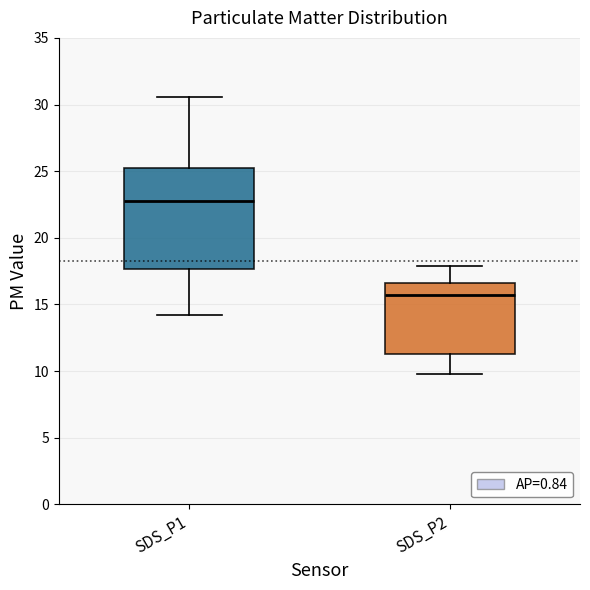

Reading left to right, read every box against the y-axis: the position of its median line, the range the box covers, and the ends of its whiskers. The values are not printed on the chart, so give them approximately, as read against the axis.

SDS_P1: median 23.0, box 17.5 to 25.5, whiskers 14.0 to 30.5
SDS_P2: median 15.5, box 11.5 to 16.5, whiskers 10.0 to 18.0